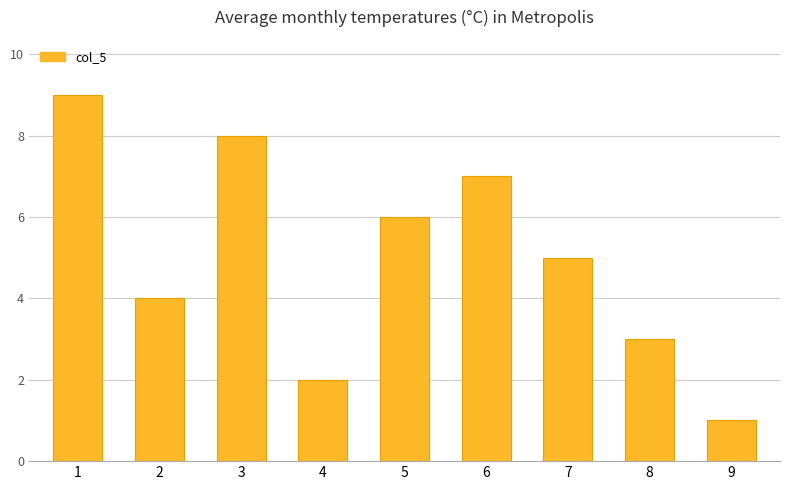

Reading right to left, what are all the values shown in this chart?

9=1	8=3	7=5	6=7	5=6	4=2	3=8	2=4	1=9